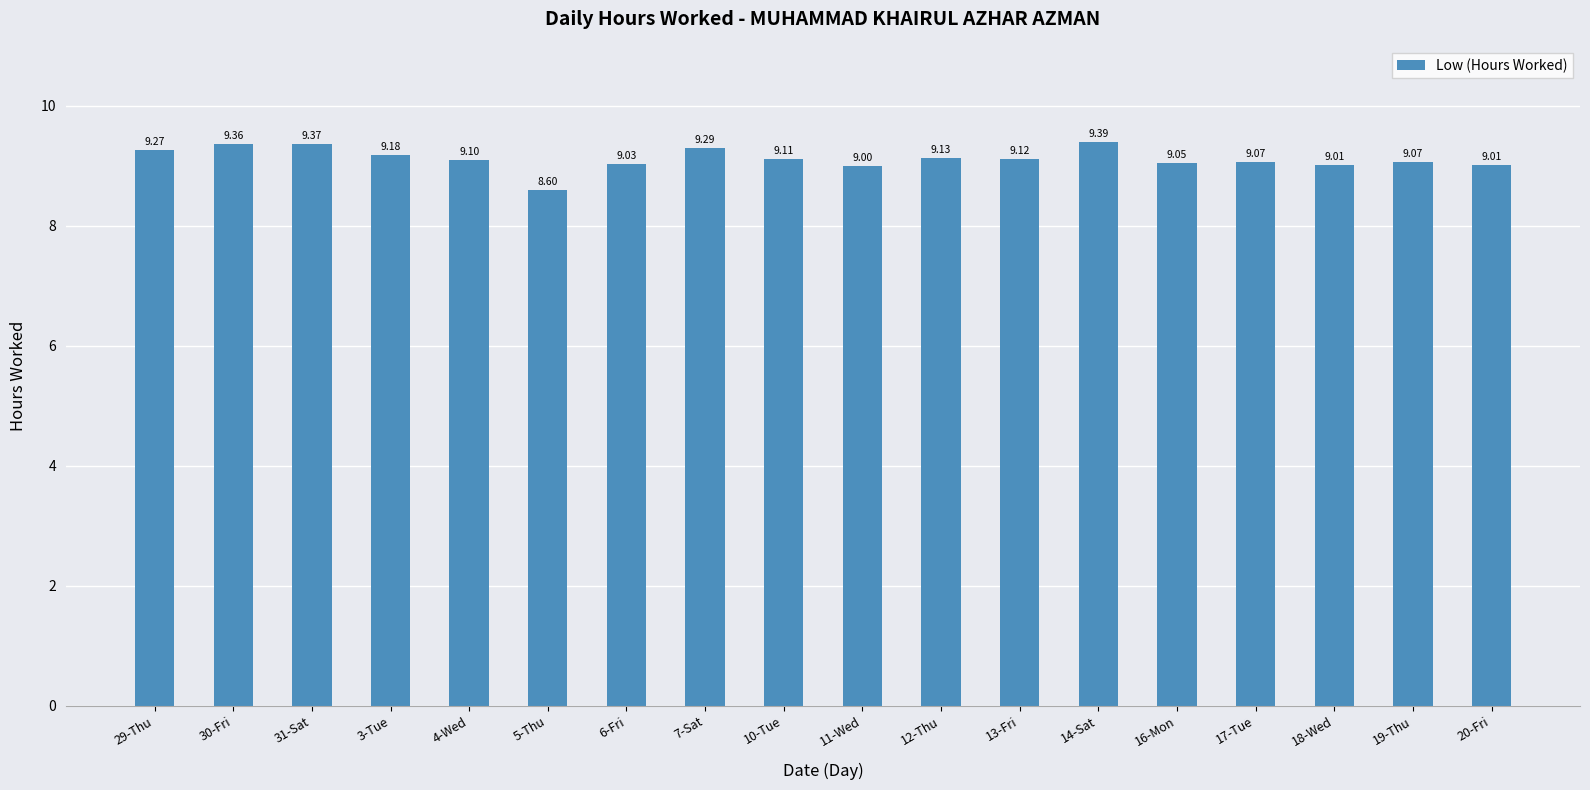

What is the average value?

9.1